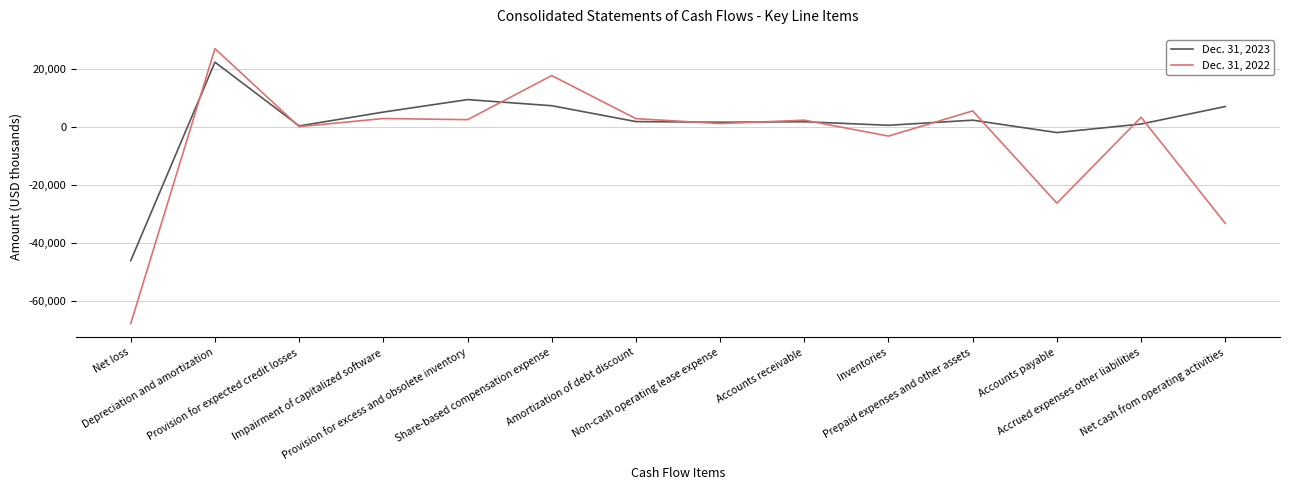

True or false: Dec. 31, 2022 has more than 1 interior local peaks.

True